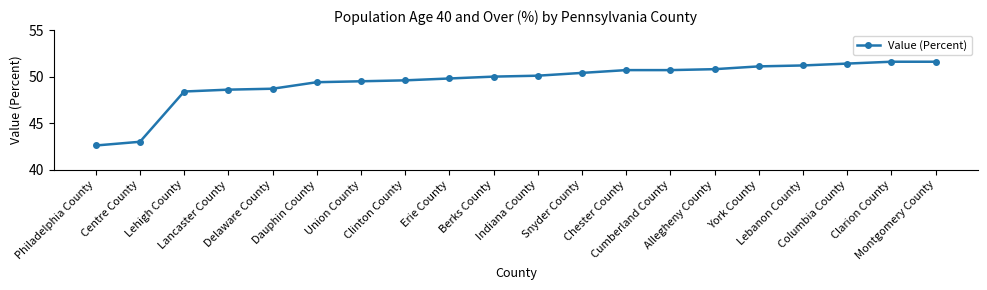

Which has a higher value, Union County or Delaware County?

Union County